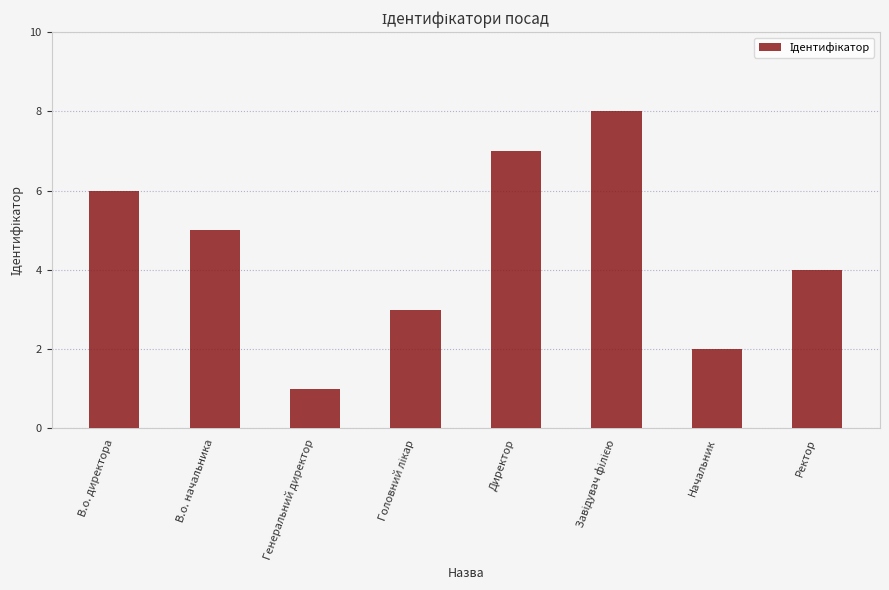

What is the sum of all values?

36